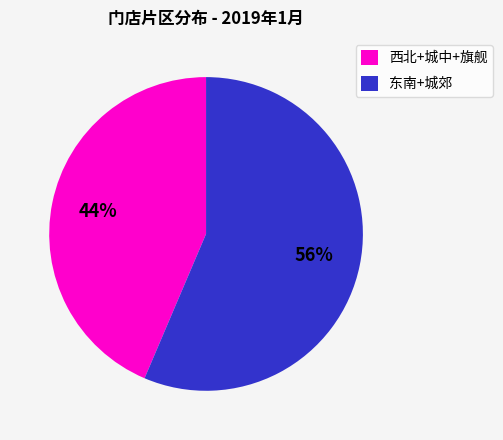

To the nearest percent, what is the average slice percentage?

50%